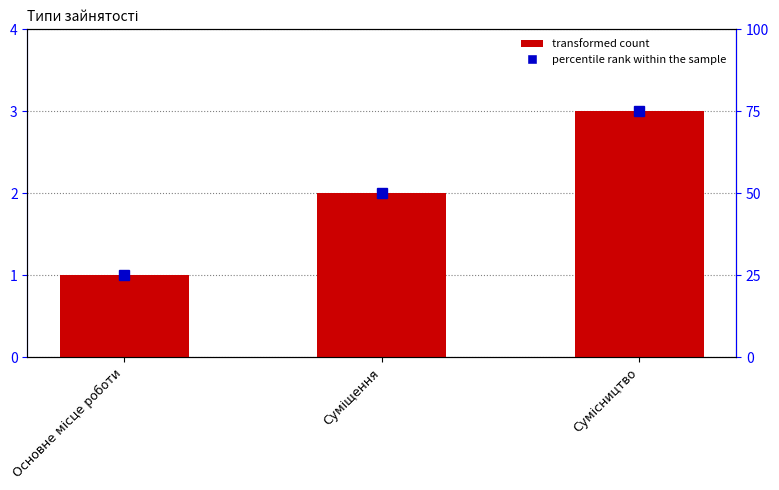

What is the label of the 1st bar from the left?

Основне місце роботи